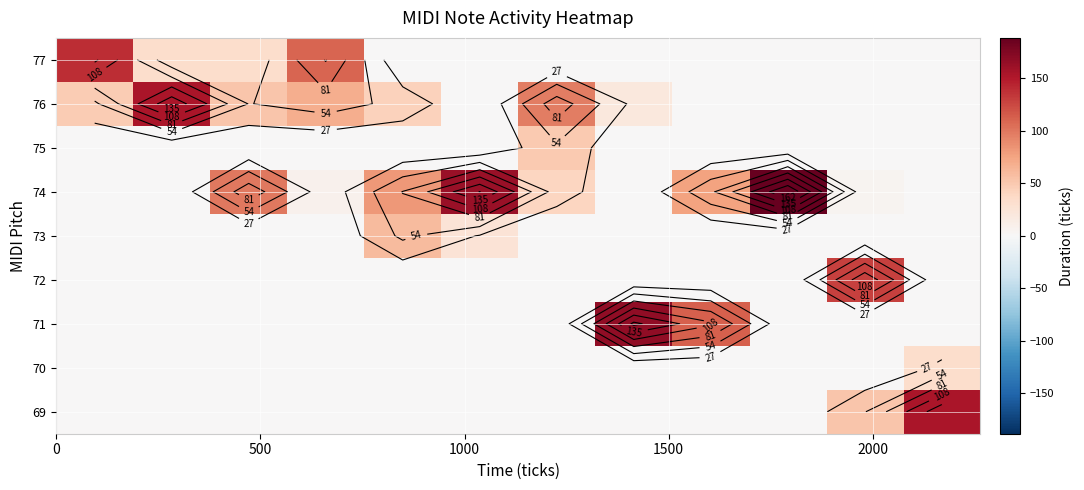

What is the spread (max minus min) of values at 6?

97.1